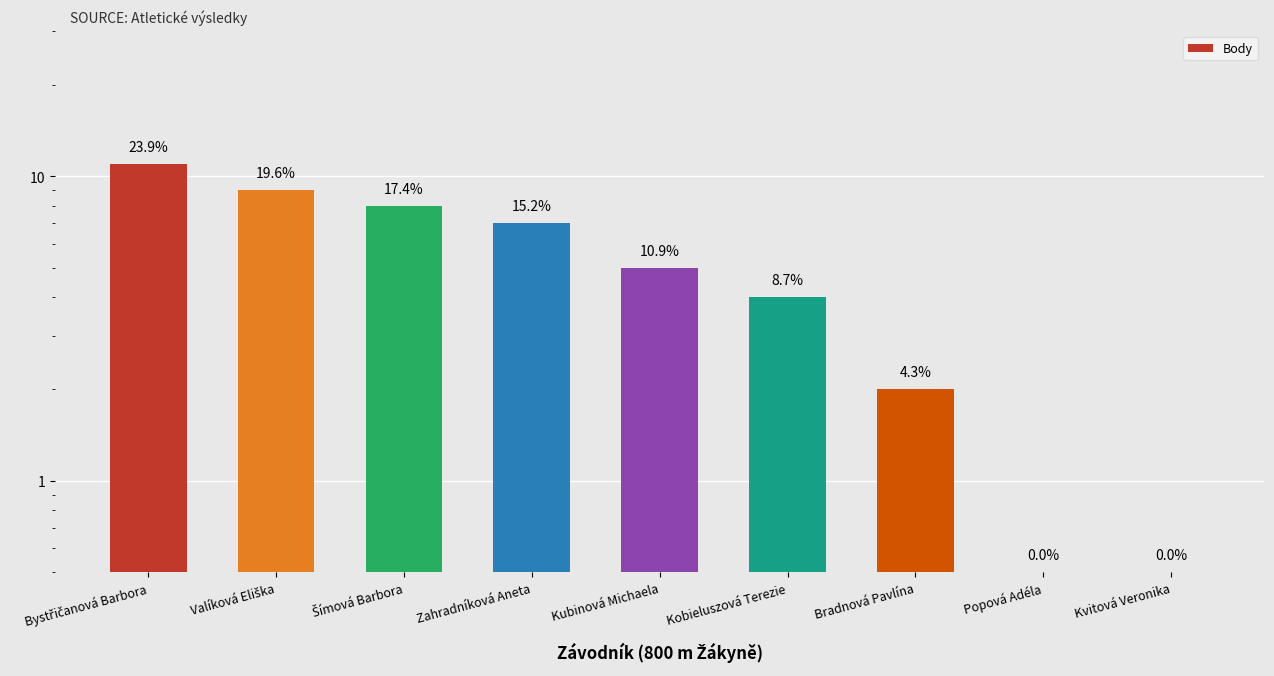

At which category does the chart reach its minimum across all series?

Popová Adéla